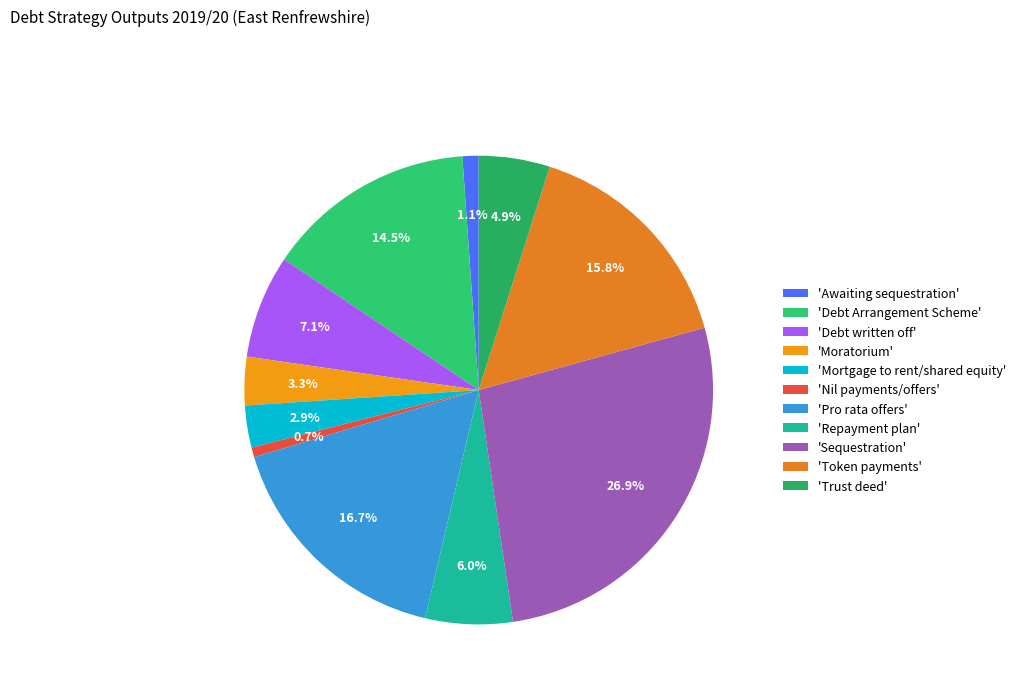

How many slices are in this pie chart?

11